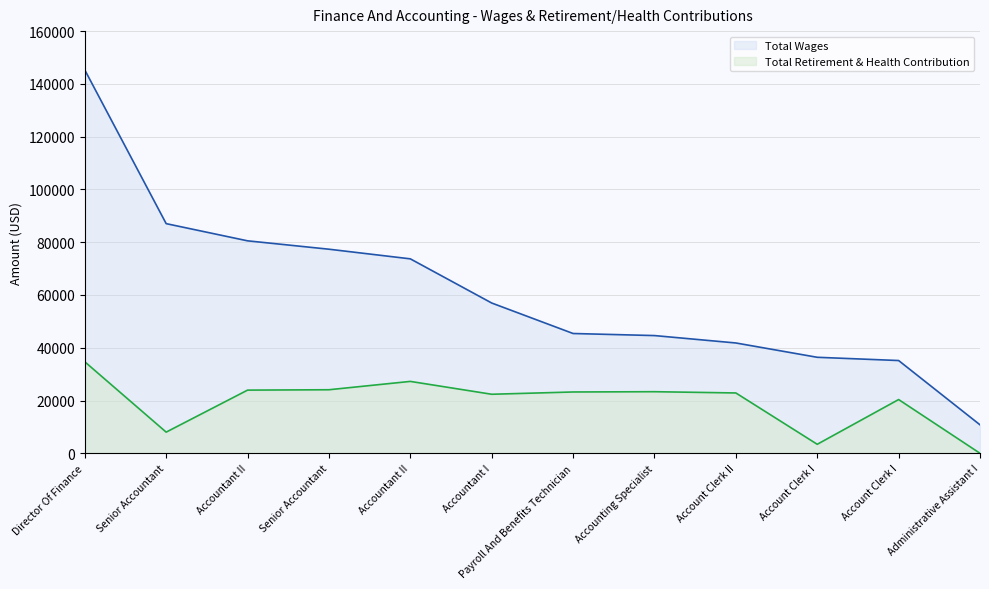

How many series are shown in this chart?

2